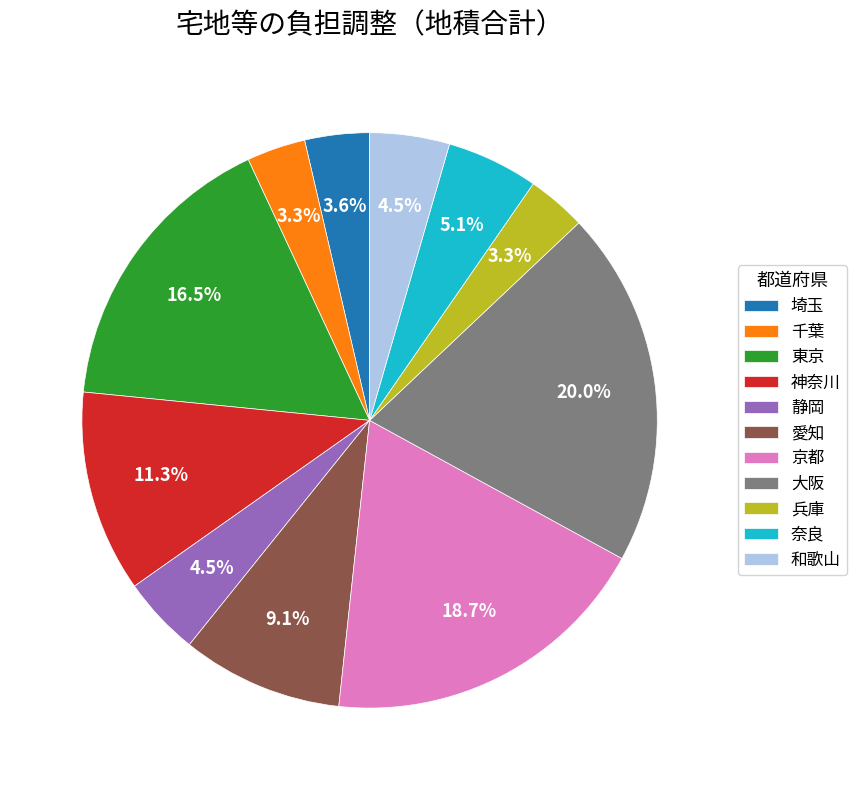

Which slice is the largest?

大阪